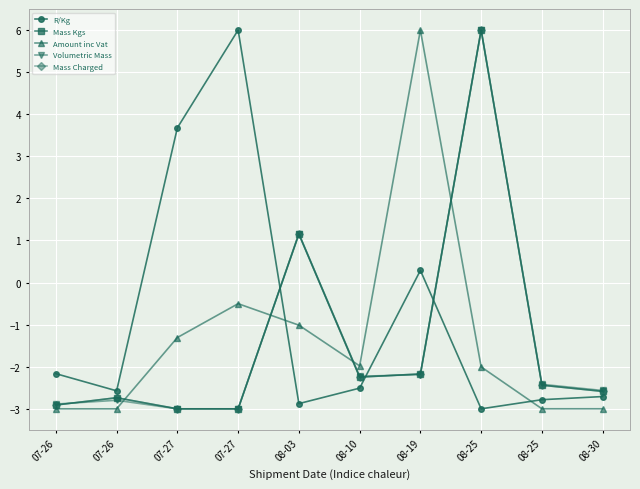

Is this an area chart (filled region under the line)?

No